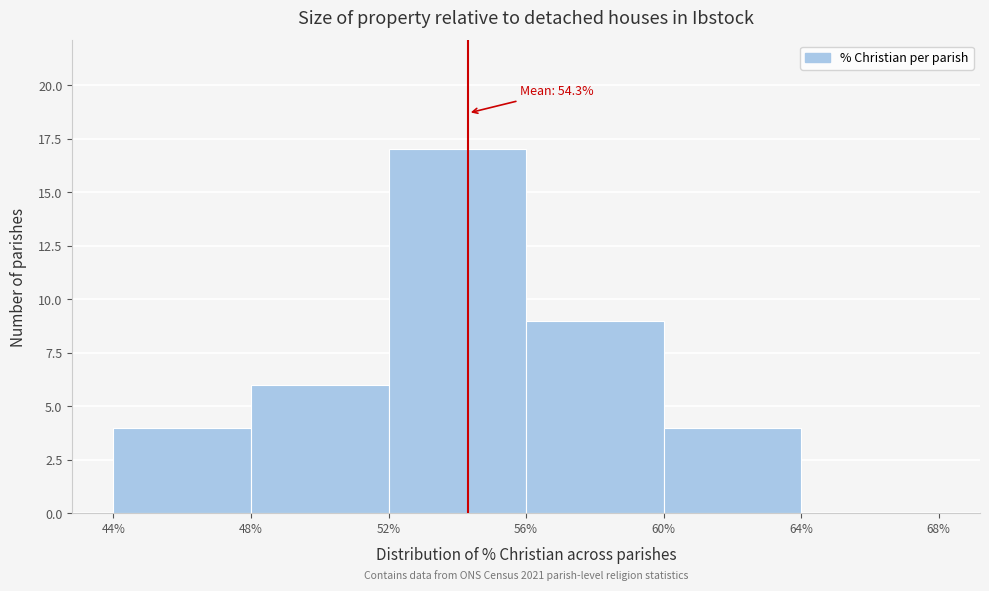

Which range on the x-axis has the tallest bar?

52% to 56%